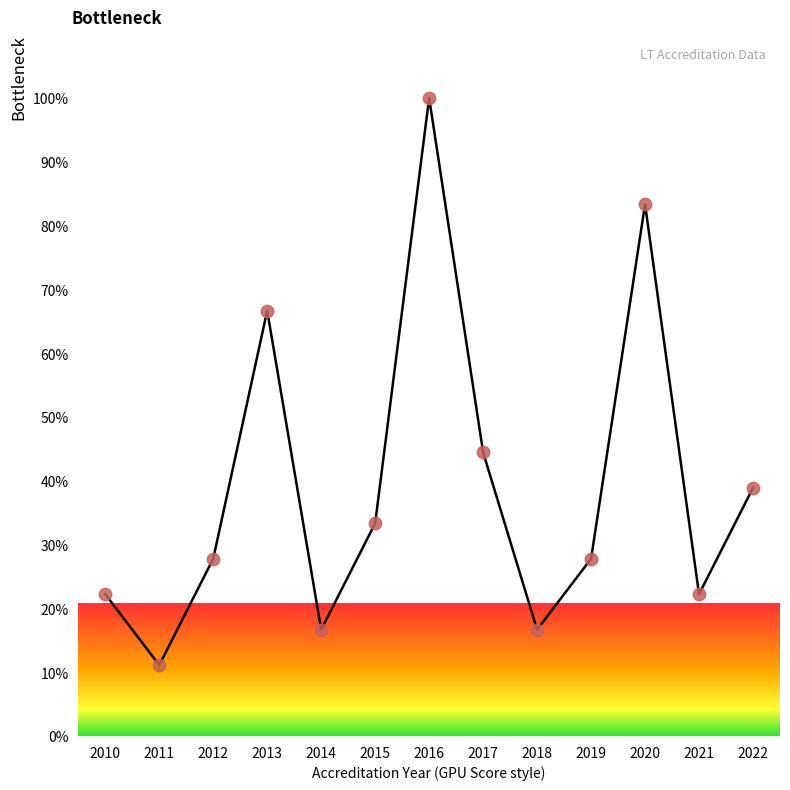

What is the ratio of the value at 2021 to the value at 2016?

0.2